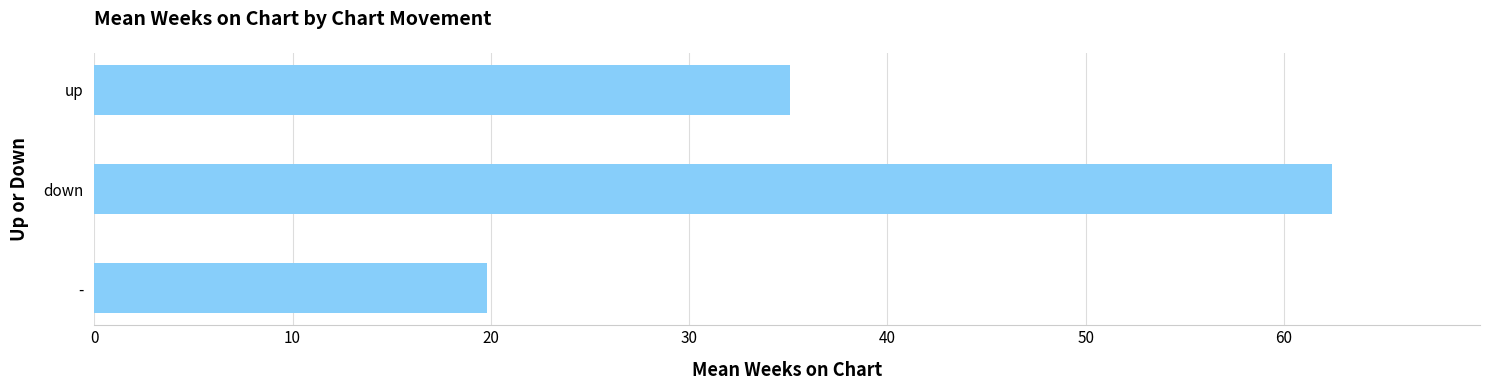

Which has a higher value, down or up?

down